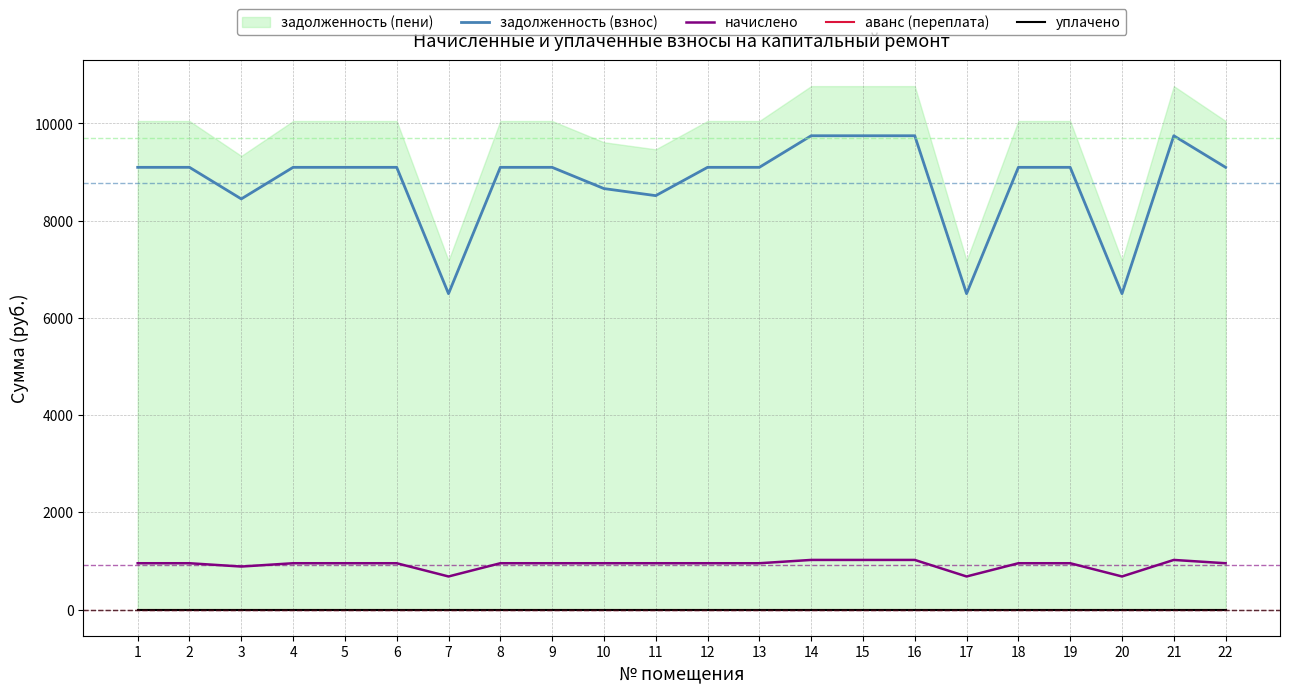

What is the sum of the начислено values at 7 and 8?

1633.0